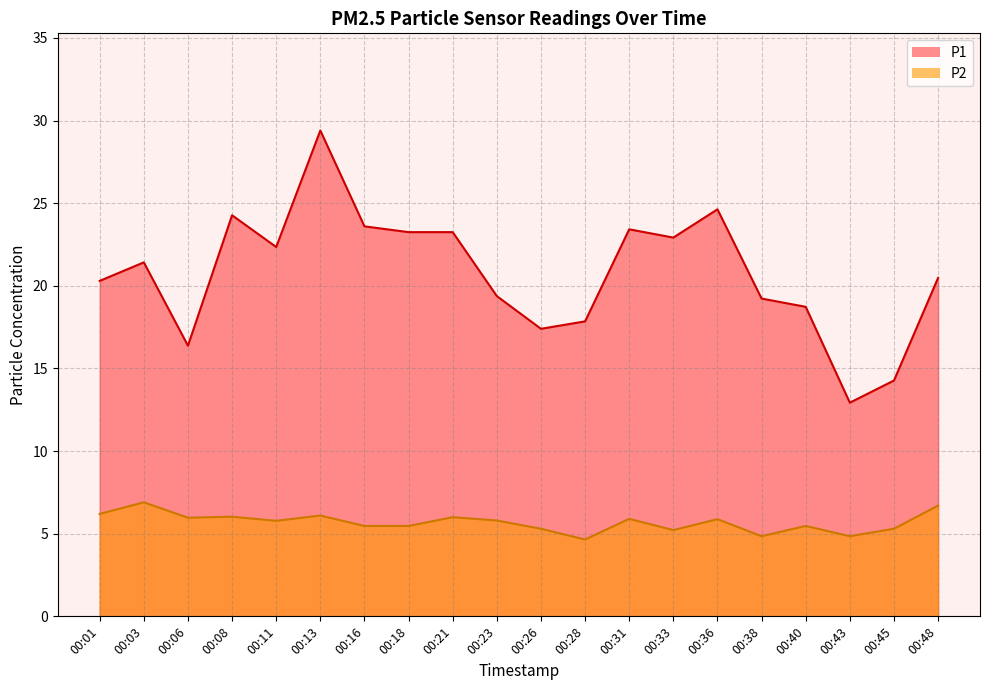

At how many categories does at least one series exceed 27?

1